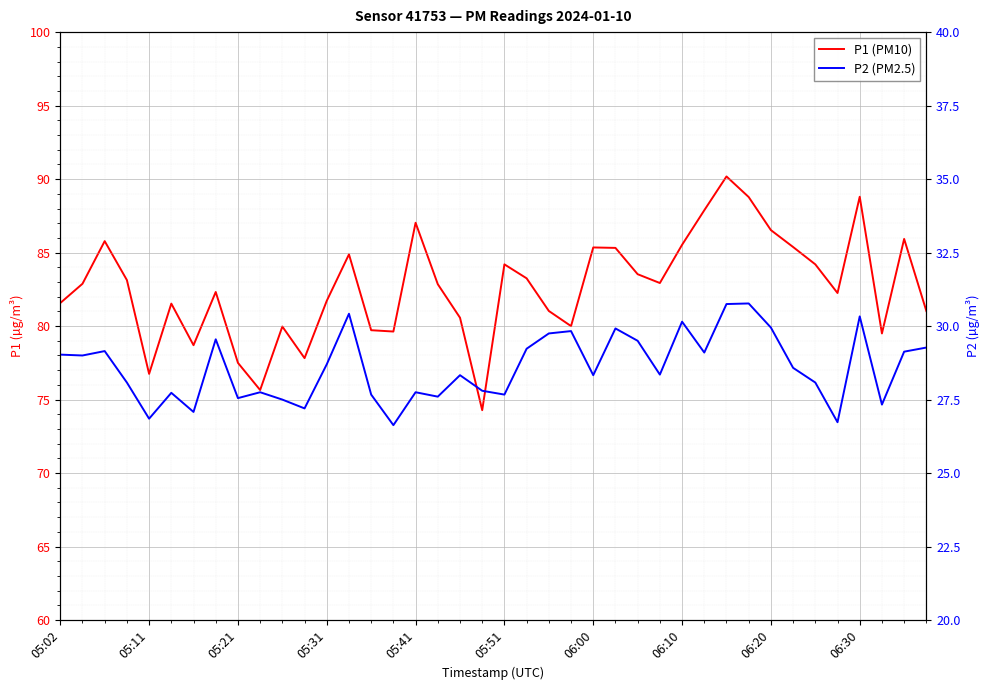

True or false: P2 (PM2.5) and P1 (PM10) intersect in this chart.

False